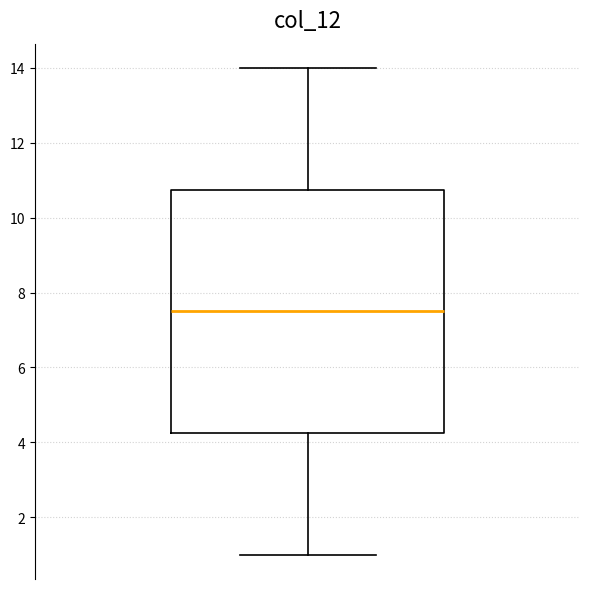

Read this box plot against the y-axis: the position of the median line, the range covered by the box, and the ends of both whiskers. The values are not printed on the chart, so give them approximately, as read against the axis.

median 7.6, box 4.2 to 10.8, whiskers 1.0 to 14.0